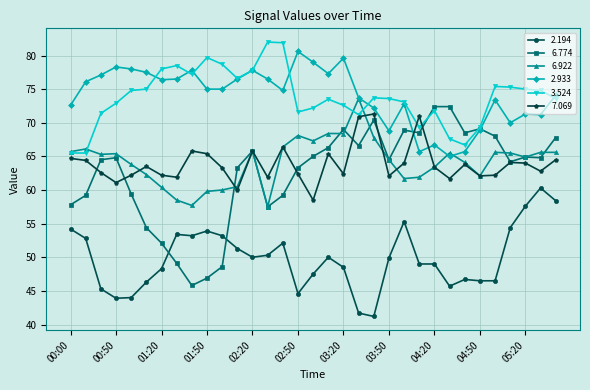

True or false: 3.524 and 2.194 intersect in this chart.

False